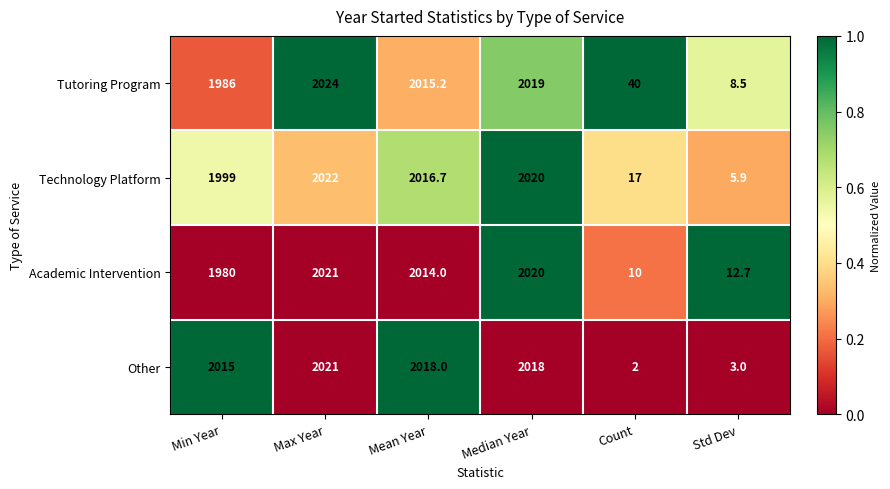

True or false: Technology Platform has a value of 10.5 at Std Dev.

False